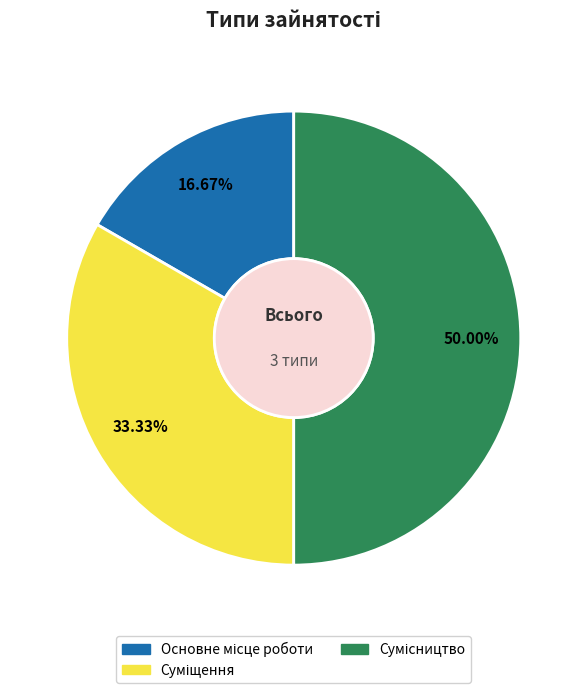

Which category has the smallest portion of the pie?

Основне місце роботи